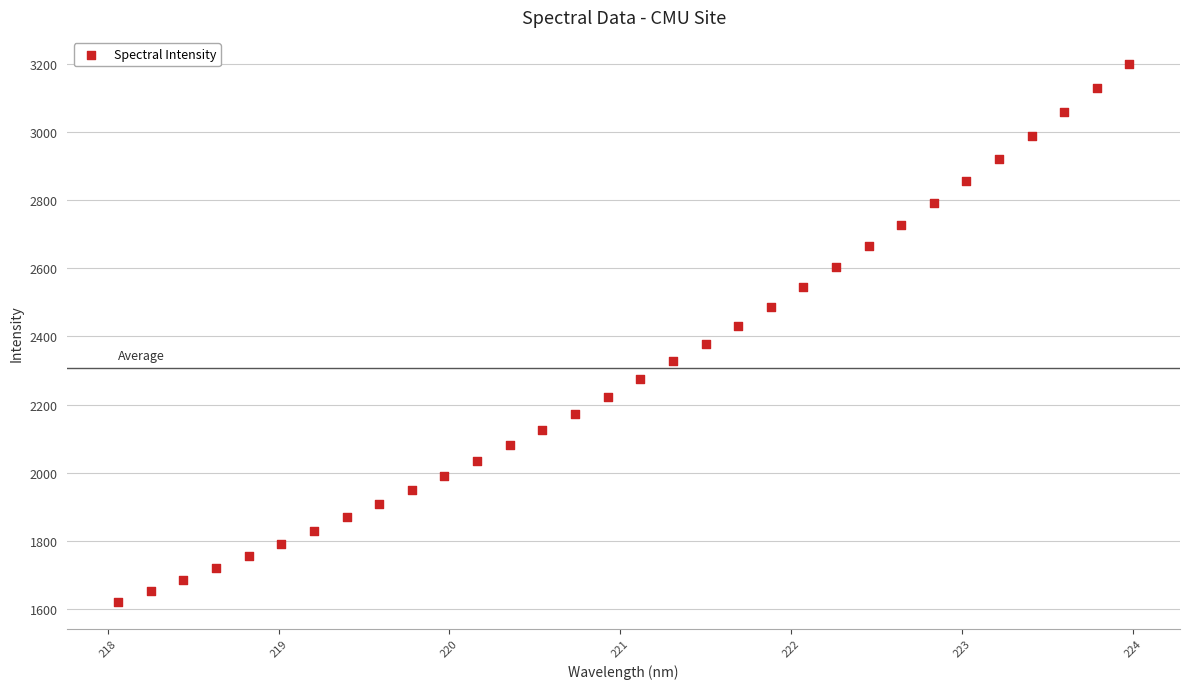

What is the range of X values (max minus min)?

5.9